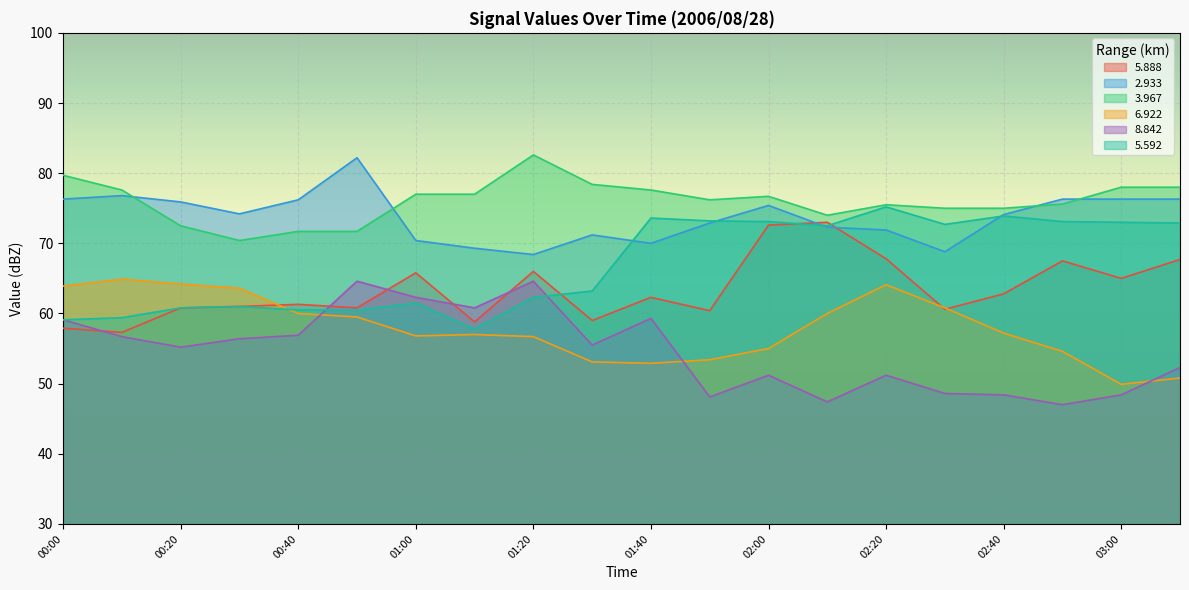

What is the difference between the maximum and second lowest values in the   2.933 series?

13.4